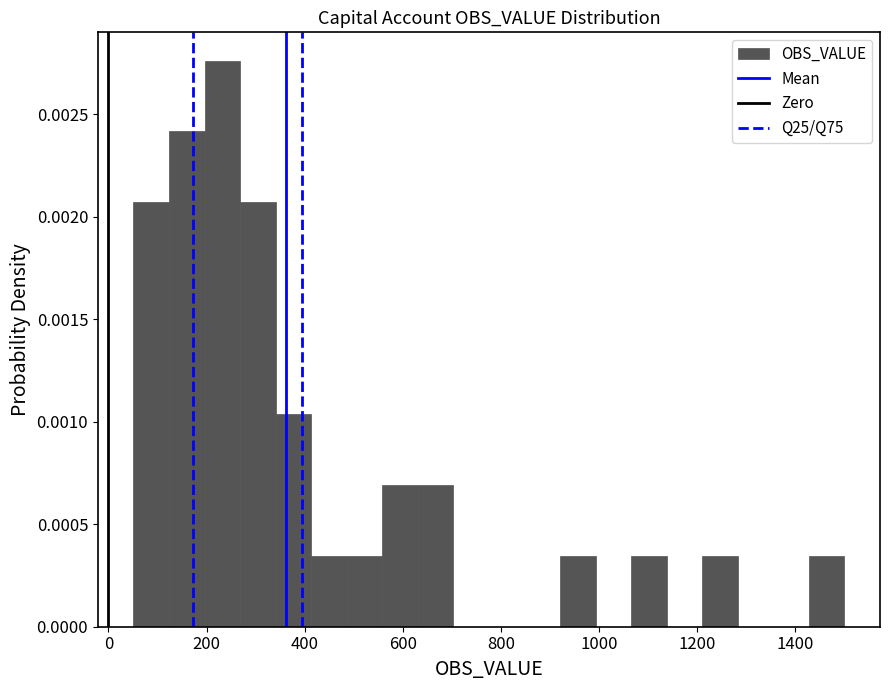

Around what value on the x-axis is the tallest bar? Give the approximate position of its centre, as read against the axis.

240